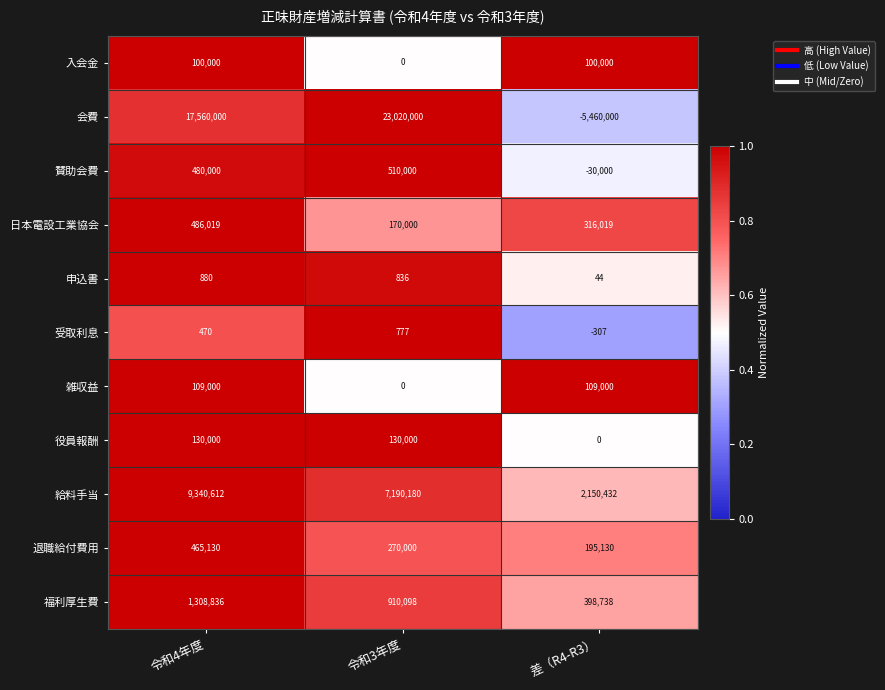

Which label corresponds to the largest value in the chart?

令和3年度